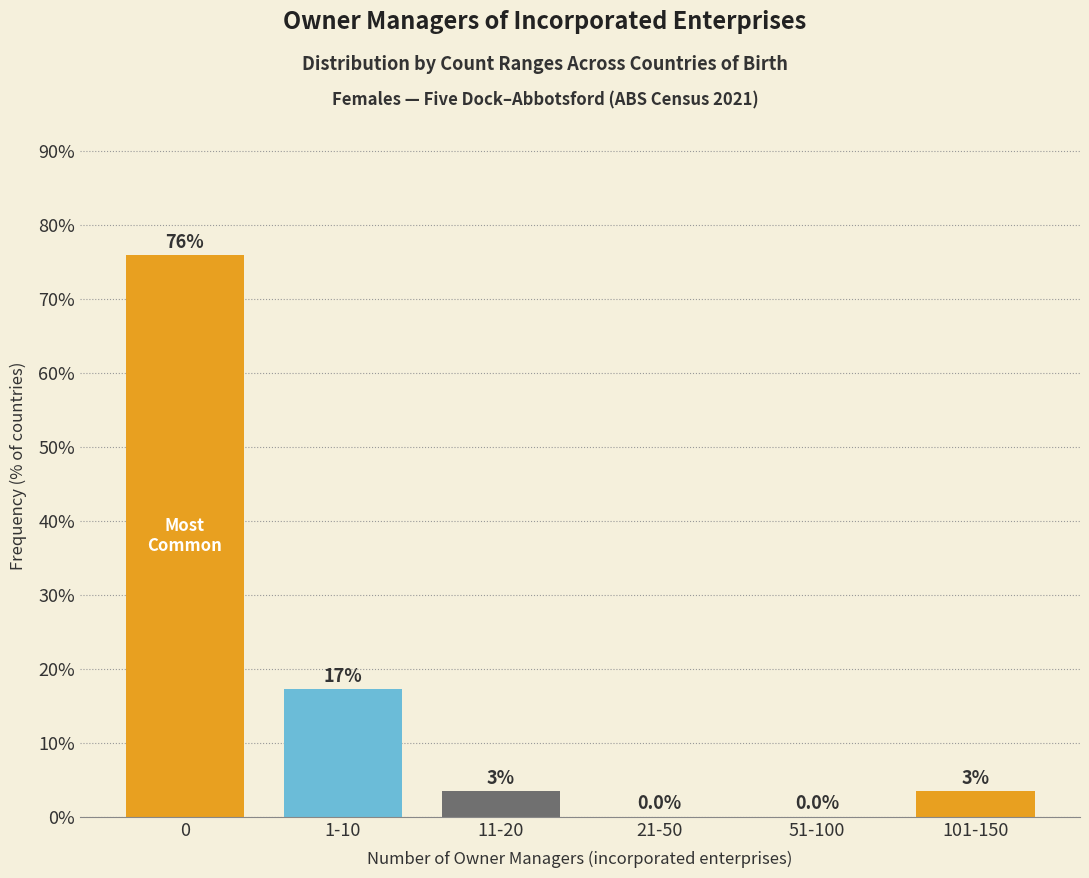

The value at 21-50 is 0.0. True or false?

True